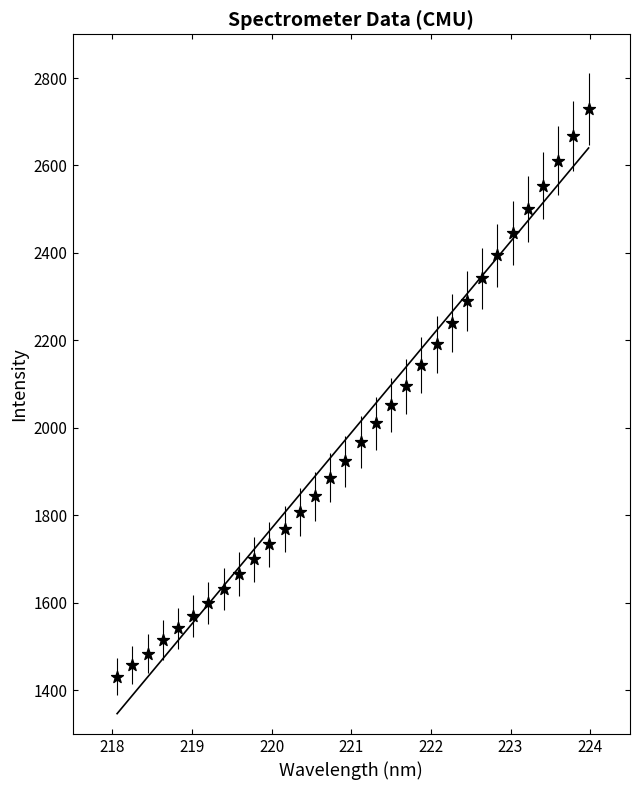

What is the range of X values (max minus min)?

5.9